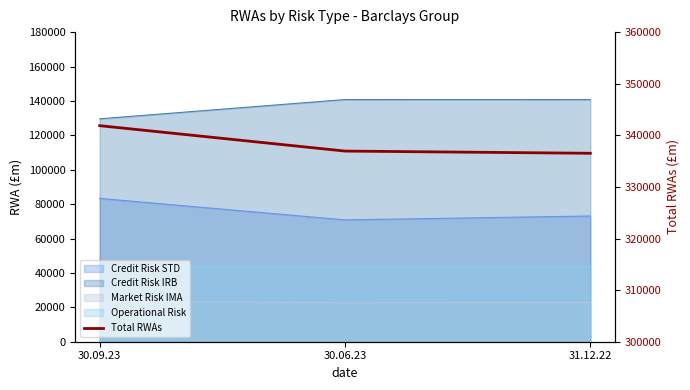

Reading left to right, extract all data points from this chart.

341868	336946	336518